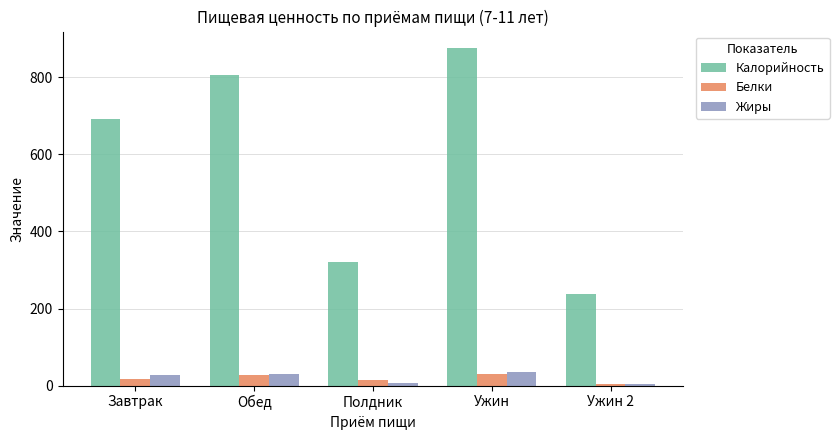

What is the greatest value displayed?

875.0